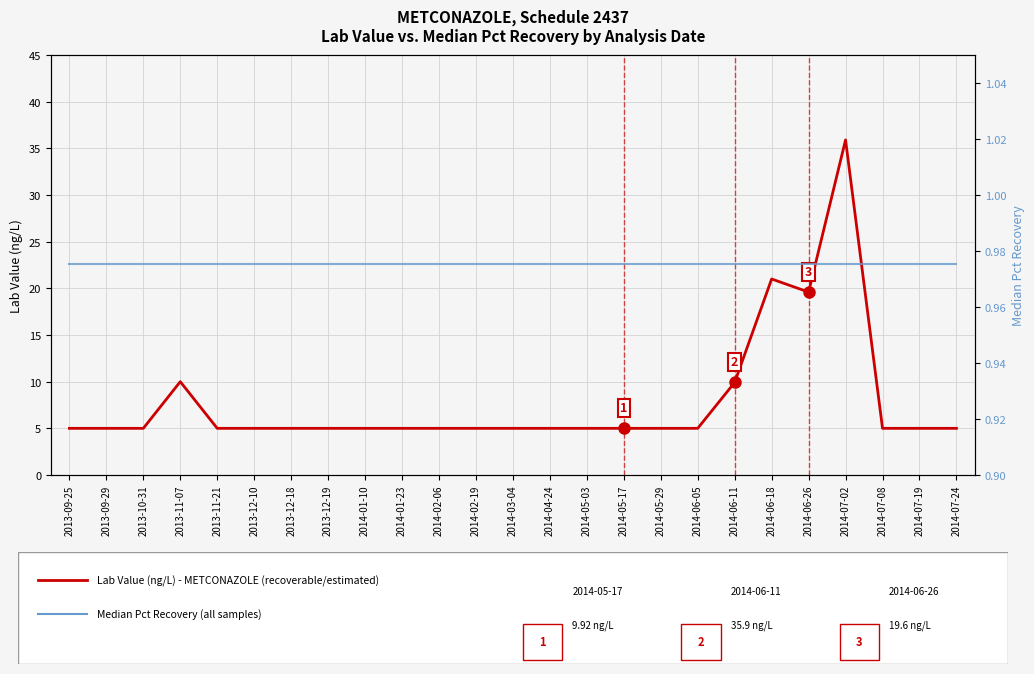

Reading right to left, transcribe all the data shown in this chart.

Lab Value (ng/L) - METCONAZOLE: 2014-07-24=5.0	2014-07-19=5.0	2014-07-08=5.0	2014-07-02=35.9	2014-06-26=19.6	2014-06-18=21.0	2014-06-11=9.9	2014-06-05=5.0	2014-05-29=5.0	2014-05-17=5.0	2014-05-03=5.0	2014-04-24=5.0	2014-03-04=5.0	2014-02-19=5.0	2014-02-06=5.0	2014-01-23=5.0	2014-01-10=5.0	2013-12-19=5.0	2013-12-18=5.0	2013-12-10=5.0	2013-11-21=5.0	2013-11-07=10.0	2013-10-31=5.0	2013-09-29=5.0	2013-09-25=5.0
Median Pct Recovery: 2014-07-24=1.0	2014-07-19=1.0	2014-07-08=1.0	2014-07-02=1.0	2014-06-26=1.0	2014-06-18=1.0	2014-06-11=1.0	2014-06-05=1.0	2014-05-29=1.0	2014-05-17=1.0	2014-05-03=1.0	2014-04-24=1.0	2014-03-04=1.0	2014-02-19=1.0	2014-02-06=1.0	2014-01-23=1.0	2014-01-10=1.0	2013-12-19=1.0	2013-12-18=1.0	2013-12-10=1.0	2013-11-21=1.0	2013-11-07=1.0	2013-10-31=1.0	2013-09-29=1.0	2013-09-25=1.0